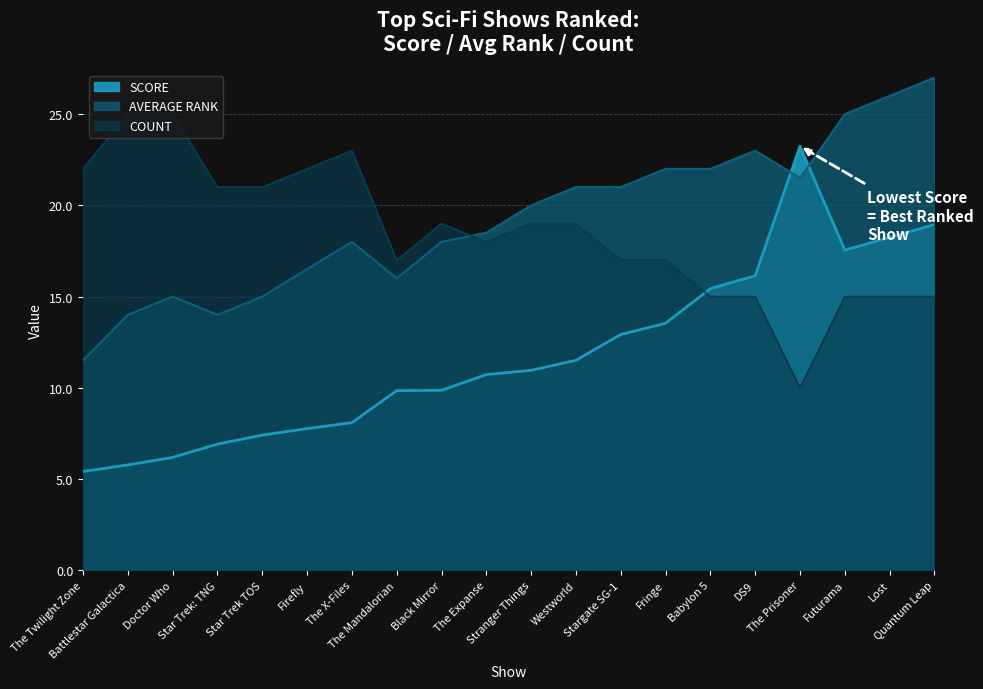

The SCORE series shows 23.2 at The Prisoner. True or false?

True